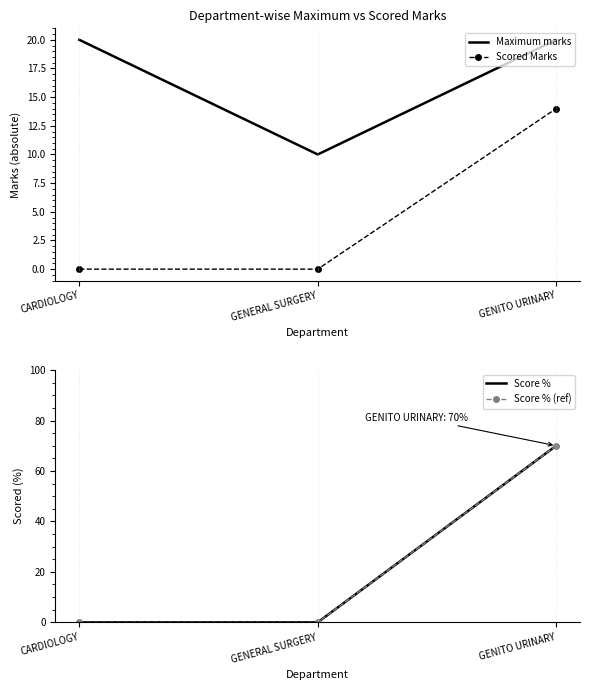

At which label does Scored Marks reach its minimum?

CARDIOLOGY